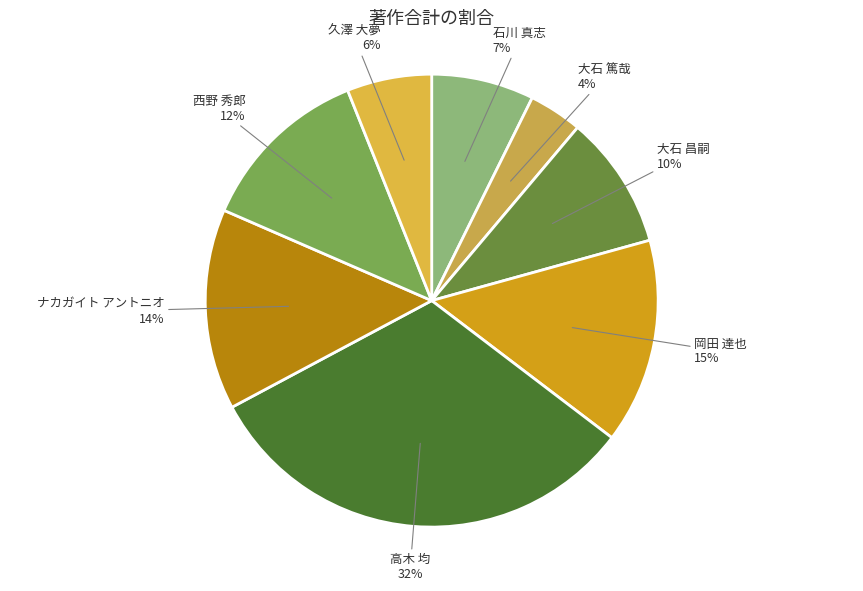

Combined, do ナカガイト アントニオ and 久澤 大夢 account for over 50%?

No